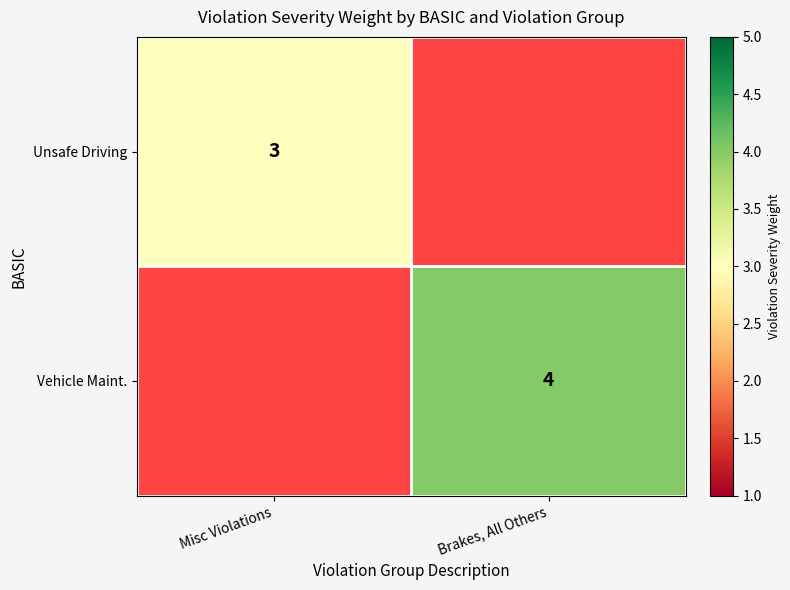

The value of Unsafe Driving at Misc Violations is 4. True or false?

False